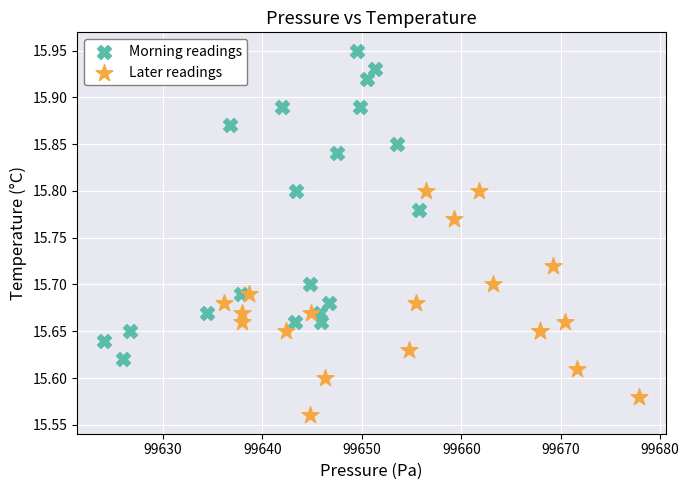

Which series contains the highest Y value?

Morning readings